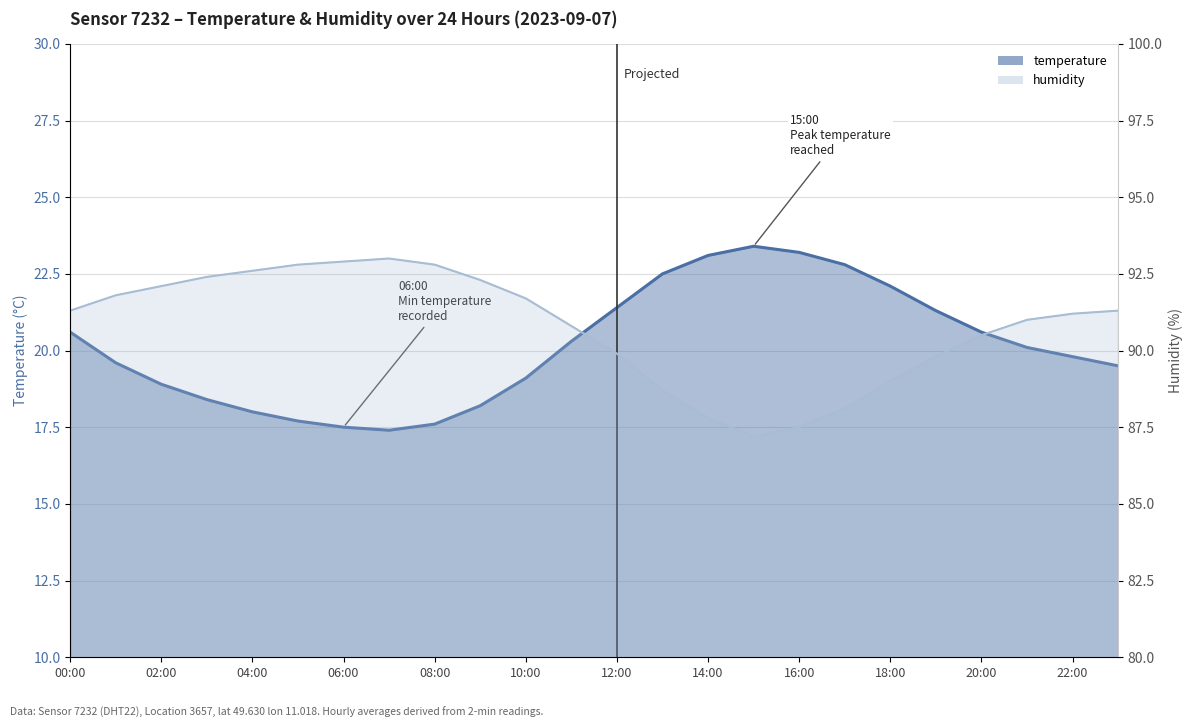

The value of temperature_line at 17 is 9.3. True or false?

False